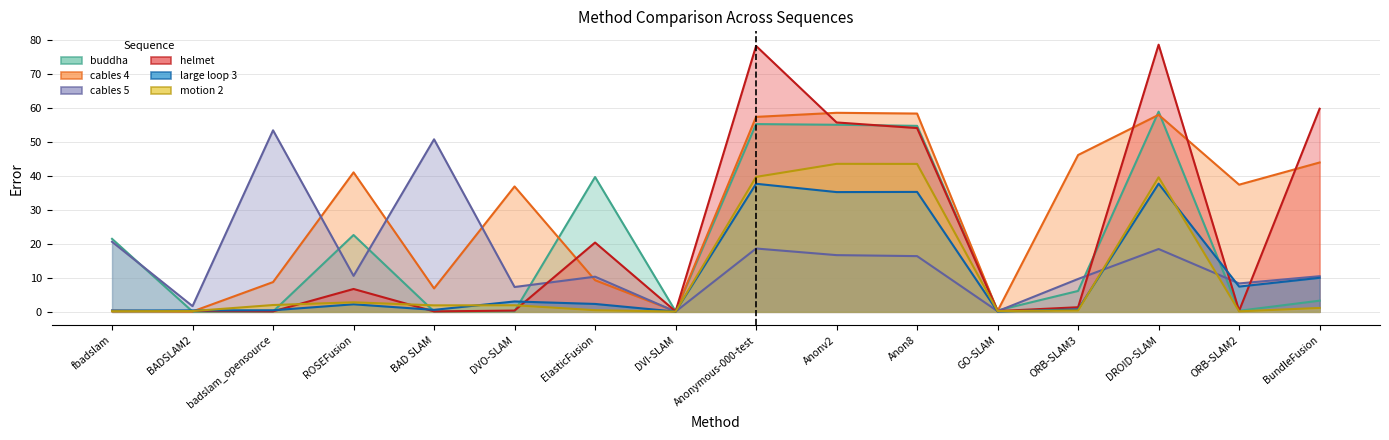

True or false: buddha has a value of 0.2 at ORB-SLAM2.

False